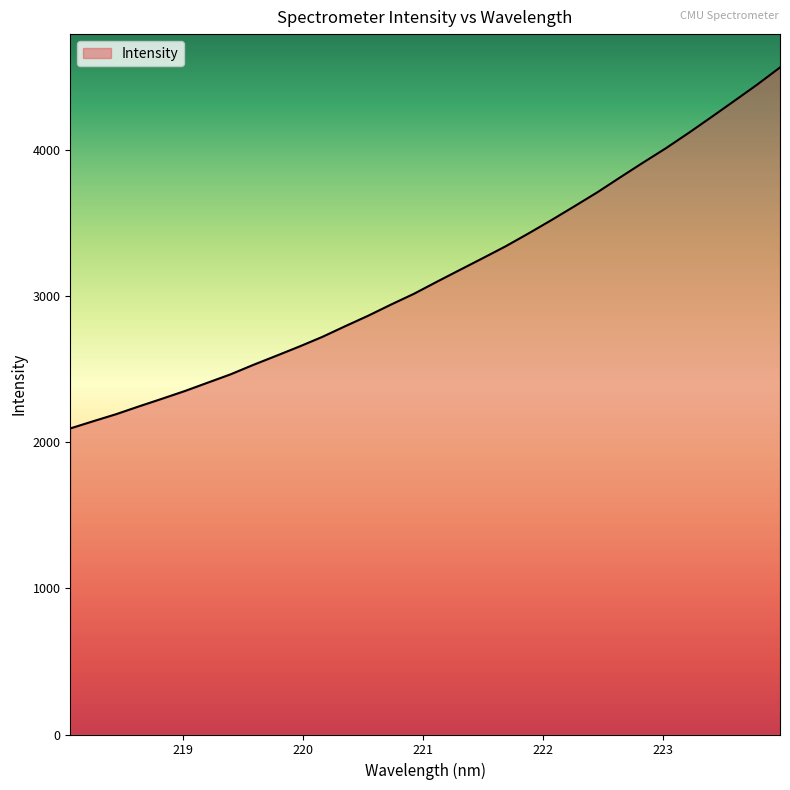

What is the greatest value displayed?

4564.6